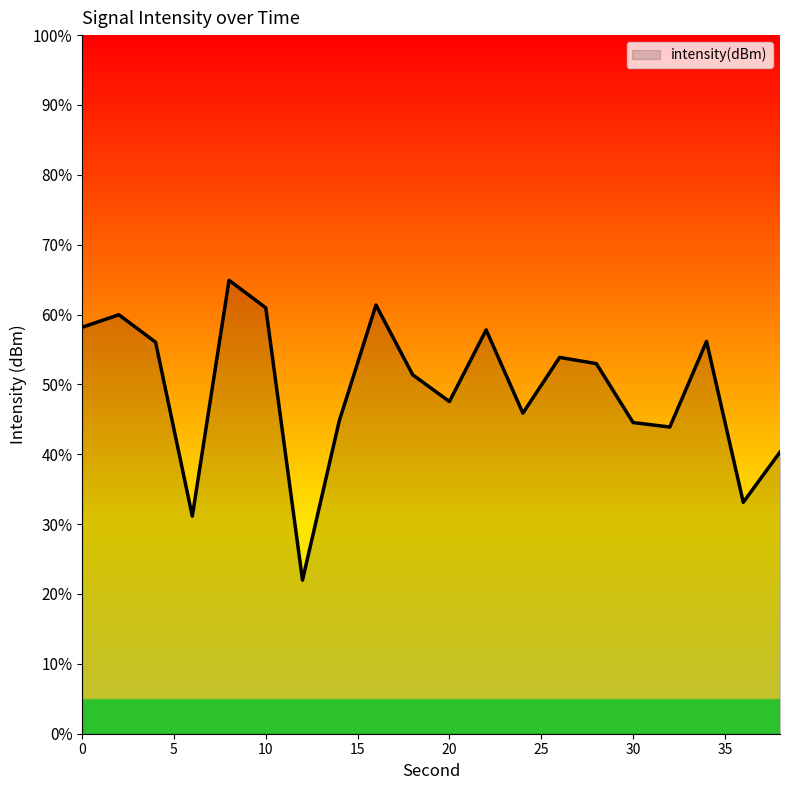

What is the greatest value displayed?

64.9